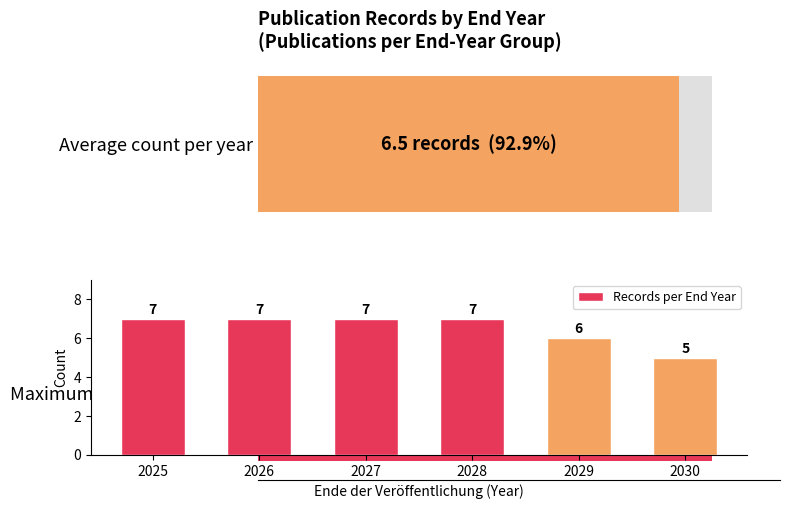

Reading right to left, list all the values displayed in this chart.

5	6	7	7	7	7